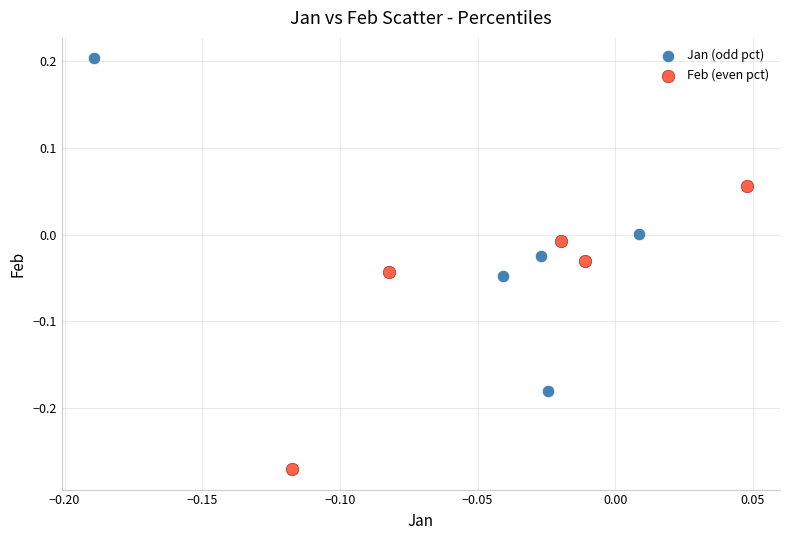

Which series has the largest Y range (max minus min)?

Jan (odd pct)